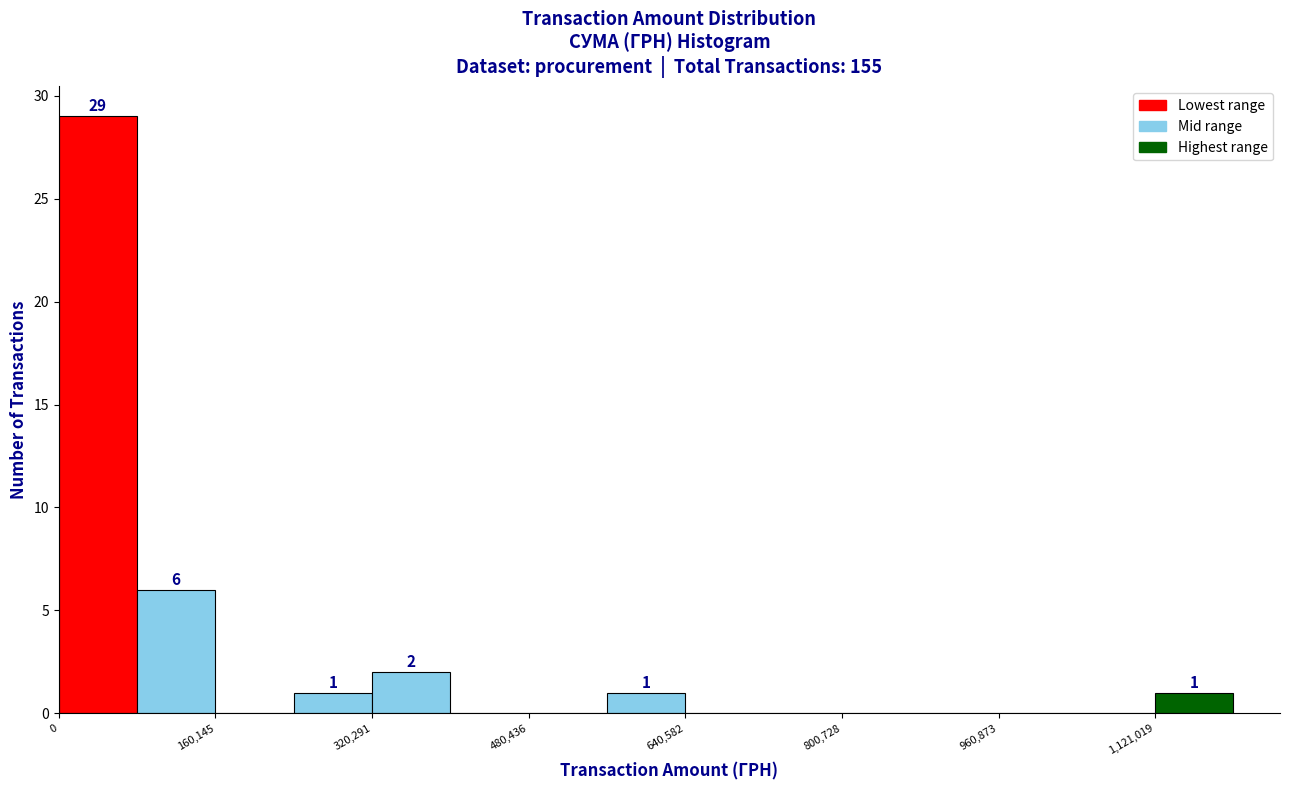

Over which range of the x-axis is the bar tallest?

0 to 80000